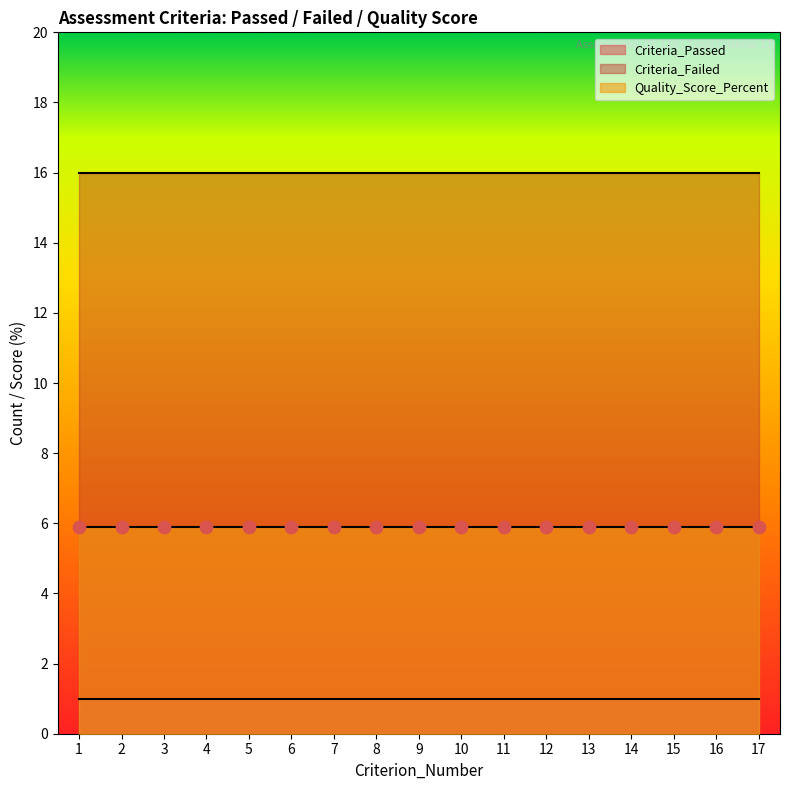

At how many categories does at least one series exceed 15?

17